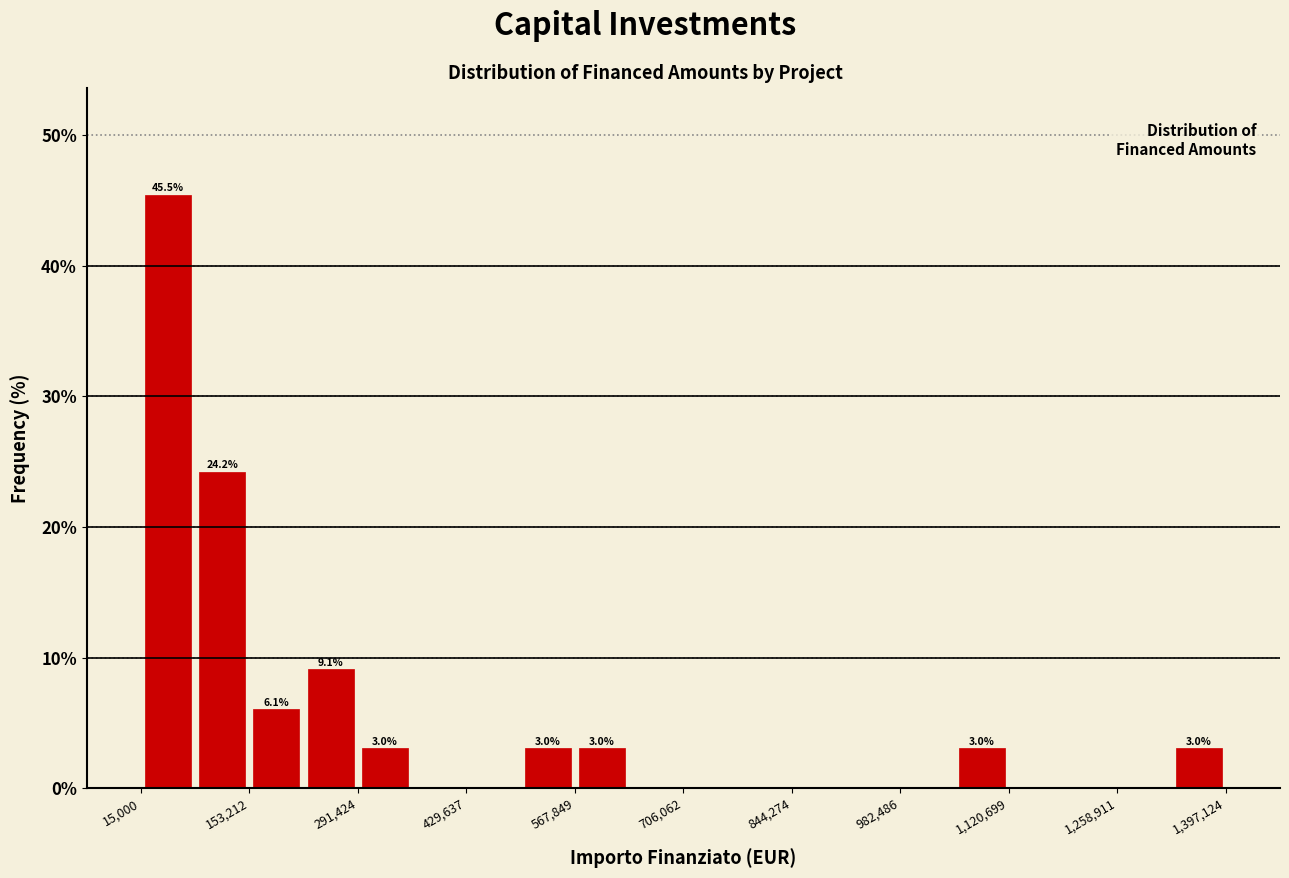

Read against the x-axis, roughly where is the centre of the tallest bar?

40000